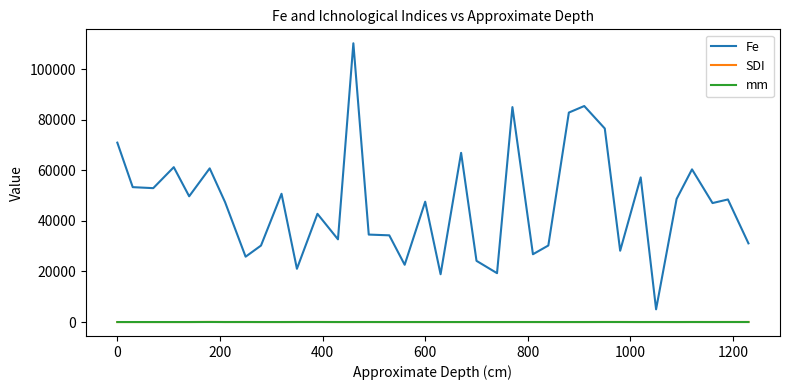

Which series has the largest range (max minus min)?

Fe